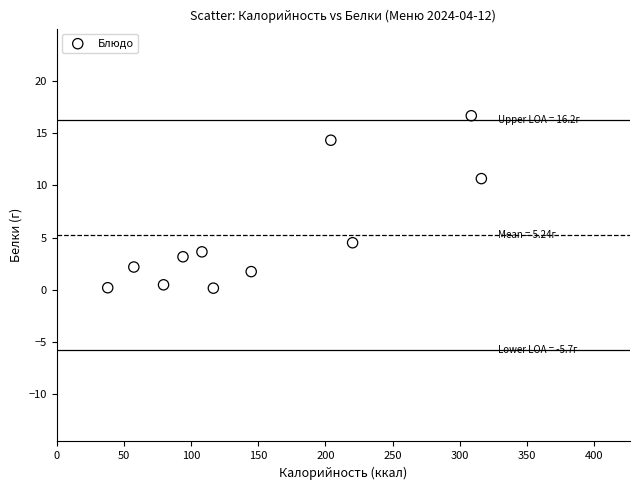

What Y value in the scatter plot is closest to 8?

10.6